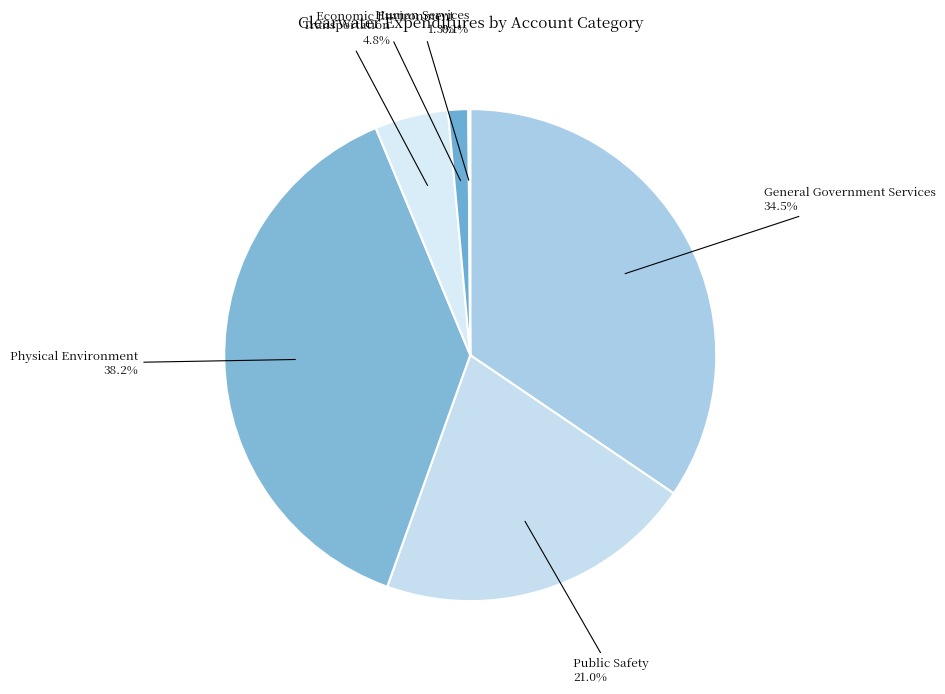

Approximately how many times larger is the value at General Government Services compared to Physical Environment?

0.9